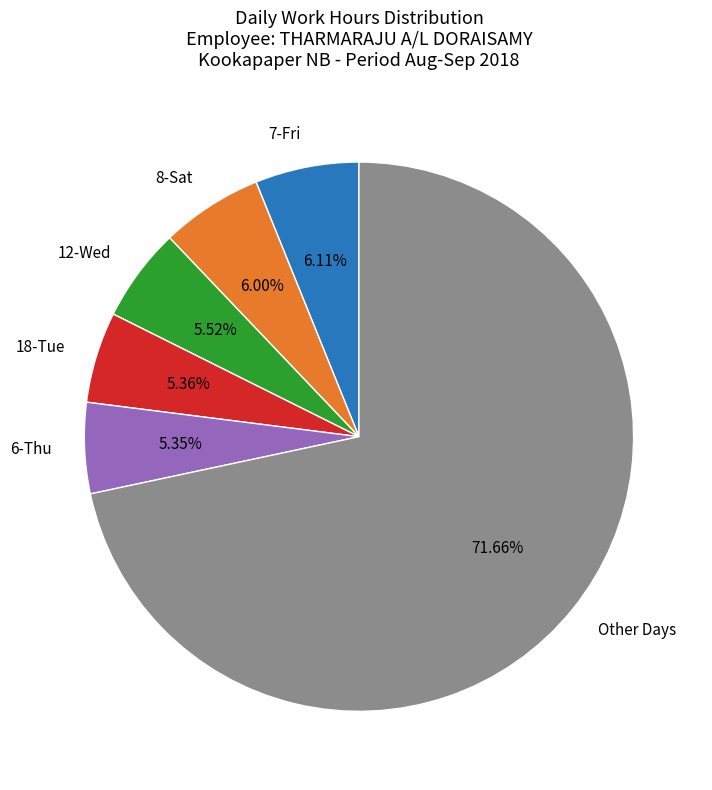

How many segments does this pie chart have?

6